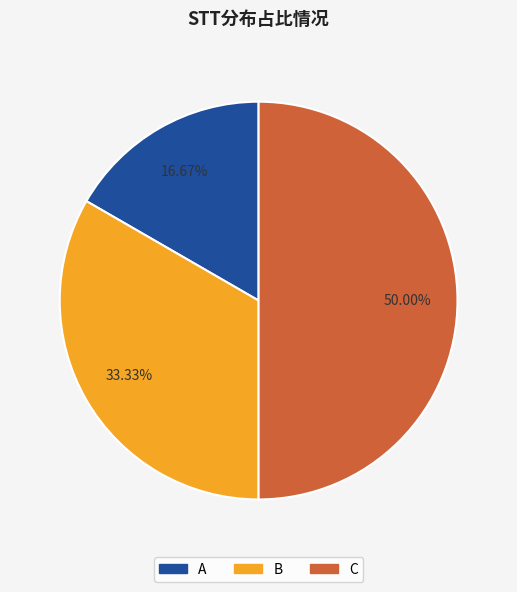

To the nearest percent, what is the average slice percentage?

33%